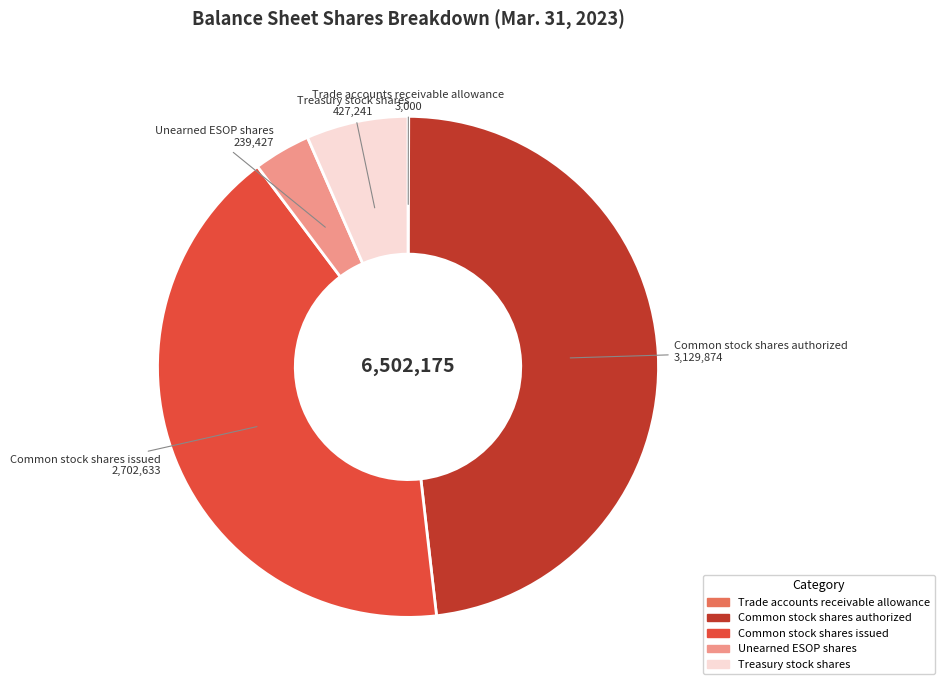

Does any single category account for the majority?

No